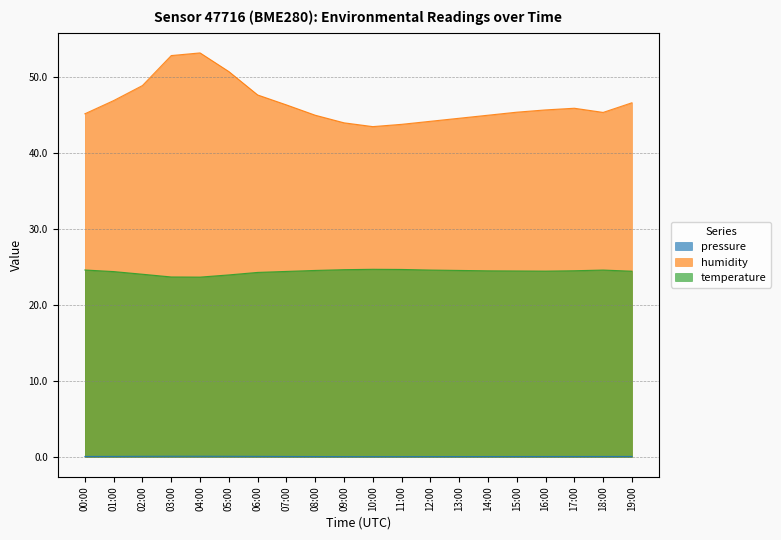

How many pressure values are between 0 and 1?

20